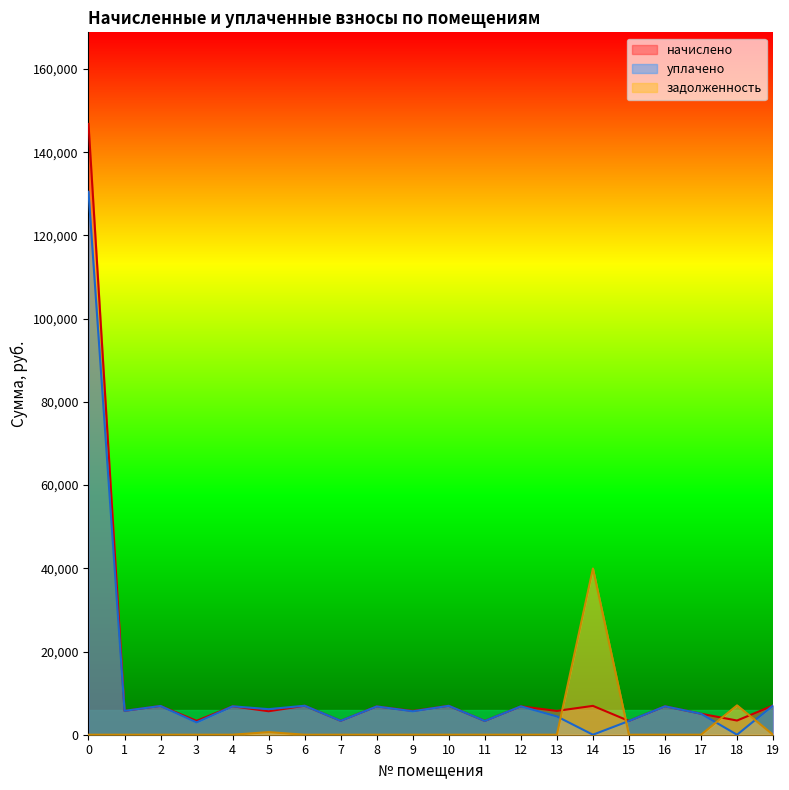

At which category does начислено reach its first local peak?

2